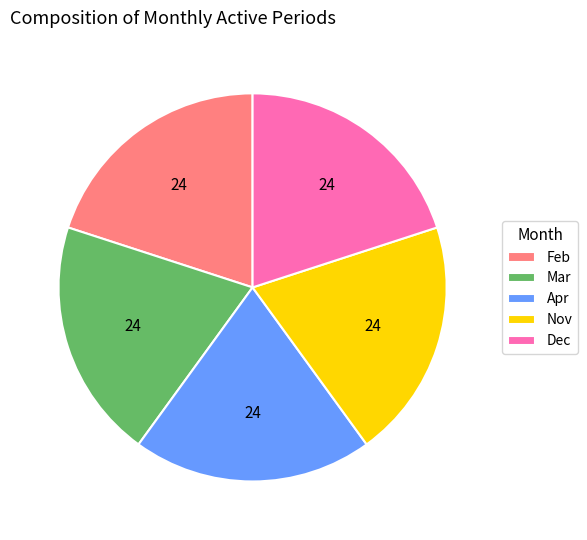

Does Nov account for over 50% of the chart?

No